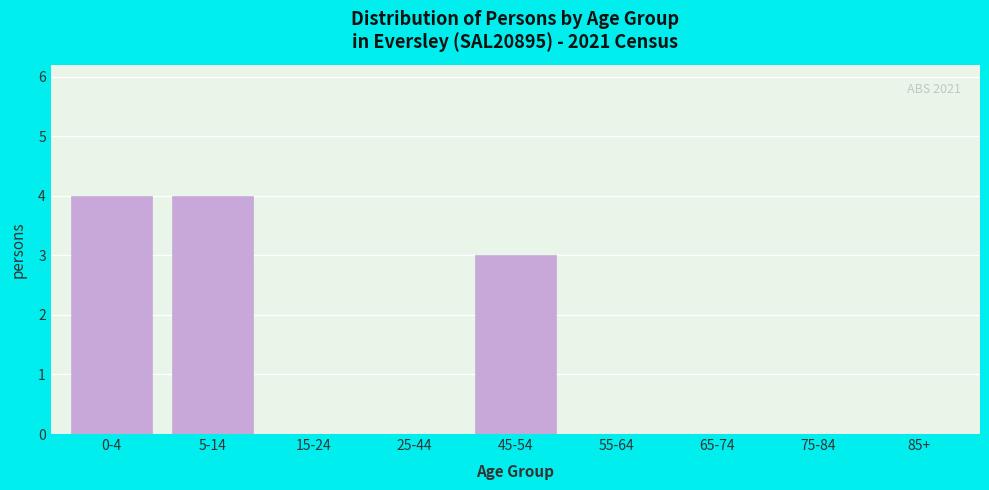

Reading left to right, extract all data points from this chart.

0-4=4	5-14=4	15-24=0	25-44=0	45-54=3	55-64=0	65-74=0	75-84=0	85+=0